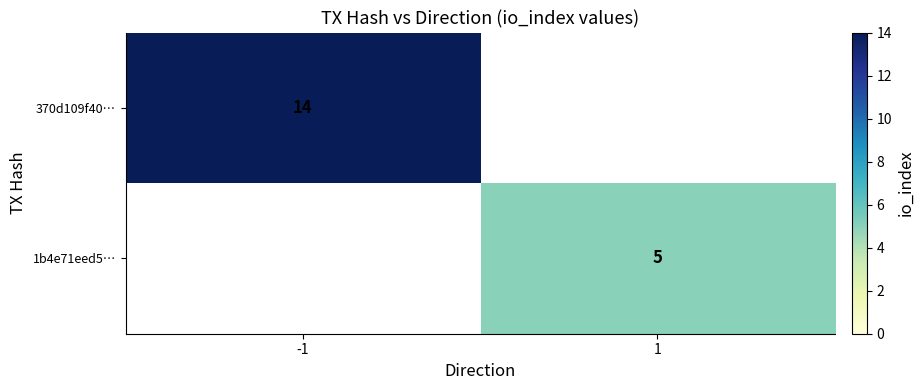

Is it true that 370d109f40… equals 14 at -1?

True